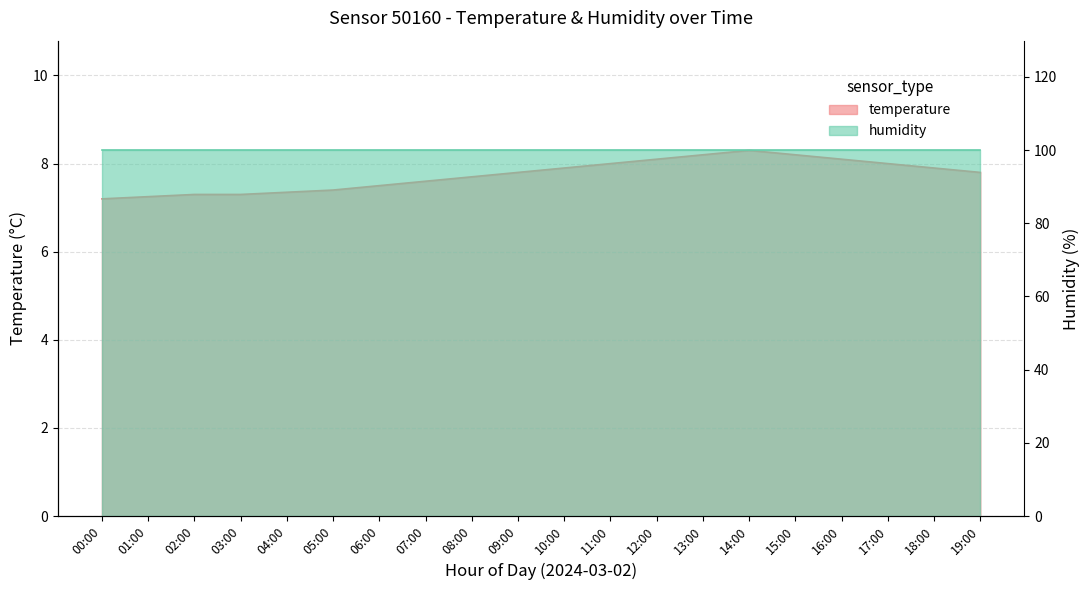

At which category does the chart reach its minimum across all series?

00:00